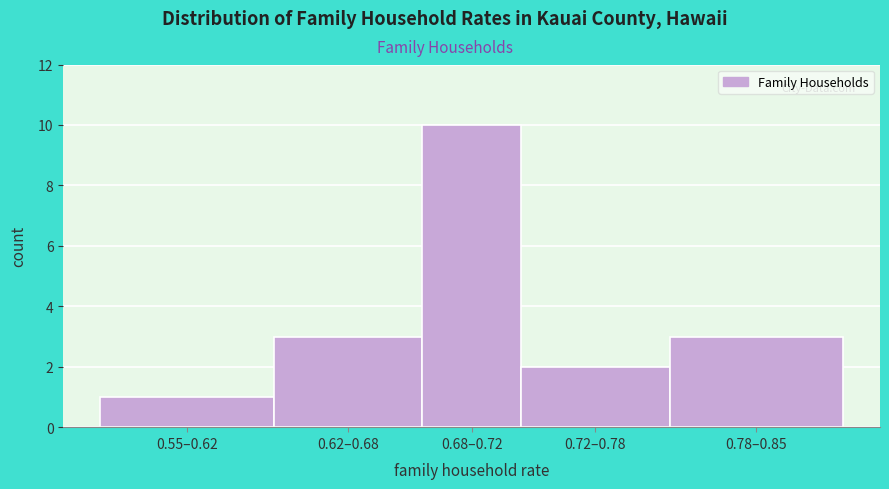

Reading left to right, what are all the values shown in this chart?

0.55–0.62=1	0.62–0.68=3	0.68–0.72=10	0.72–0.78=2	0.78–0.85=3